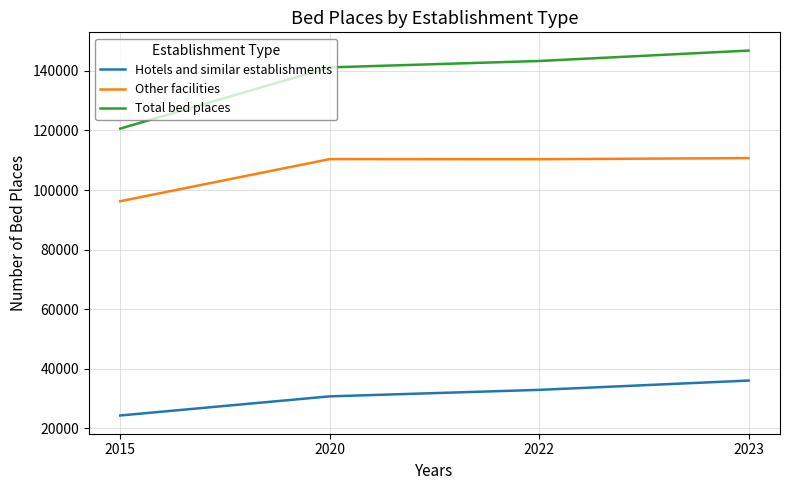

Does the chart display data point markers on the line(s)?

No